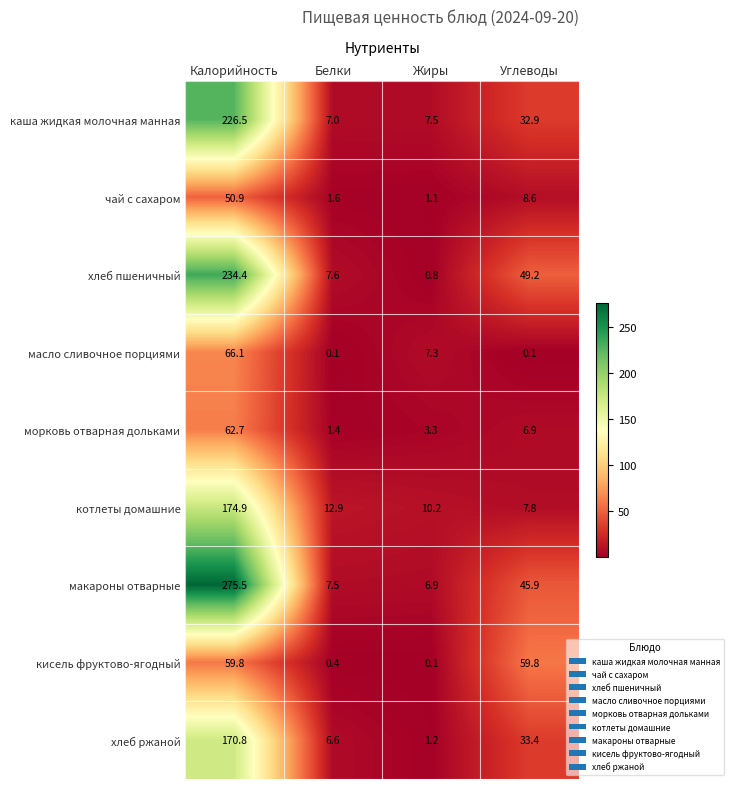

At which category is the sum across all series the highest?

Калорийность